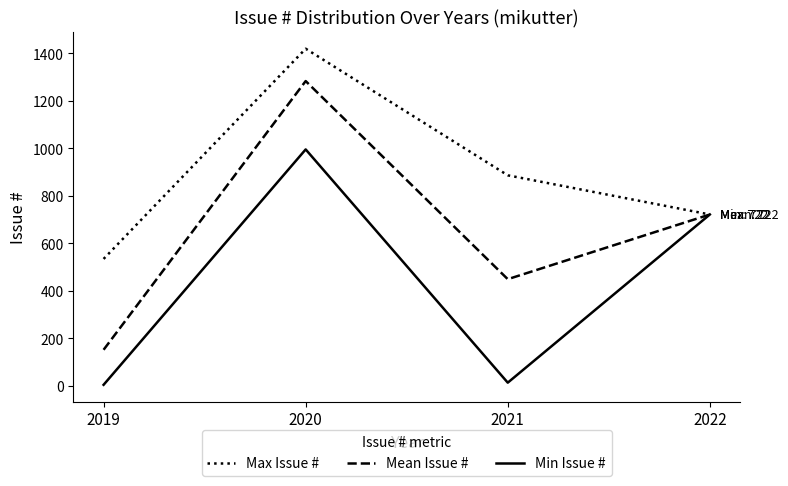

What is the difference between the Min Issue # values at 2020 and 2022?

274.0